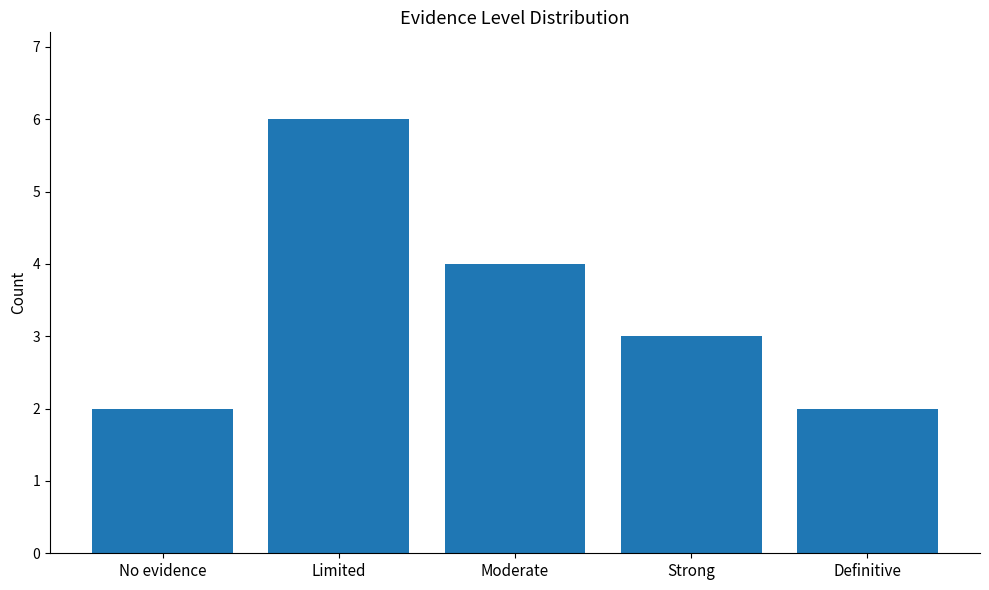

Between Strong and No evidence, which is larger?

Strong